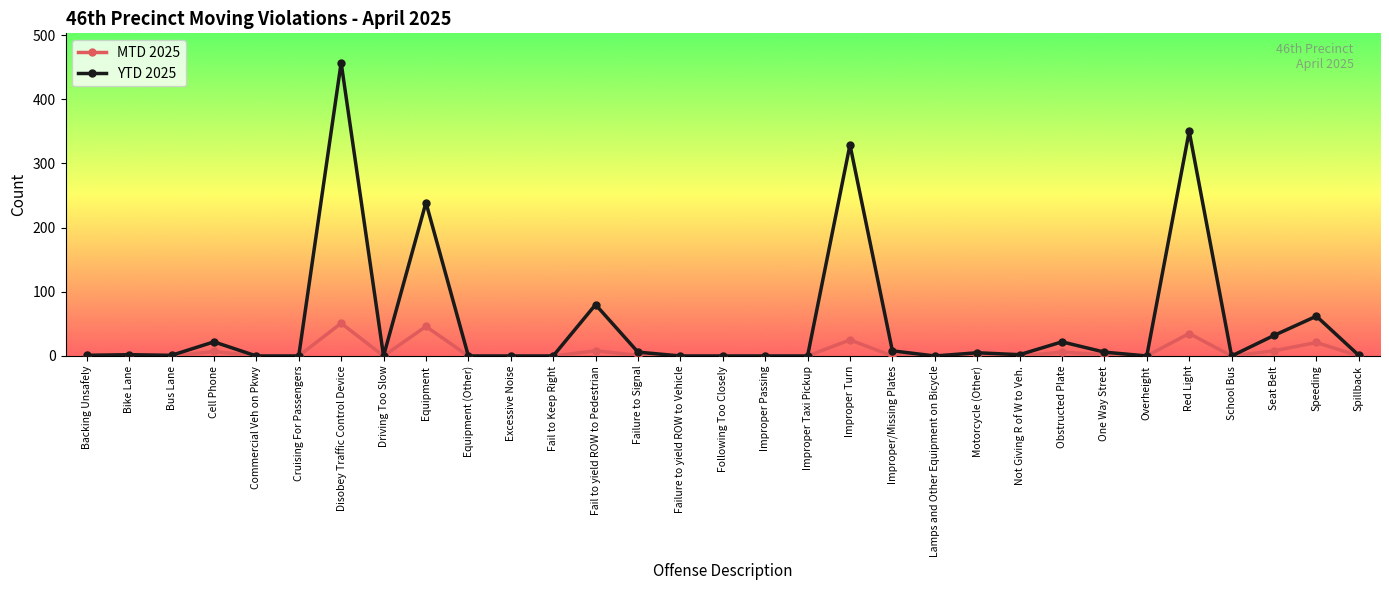

Rank the series by their average value, from lowest to highest.

MTD 2025, YTD 2025